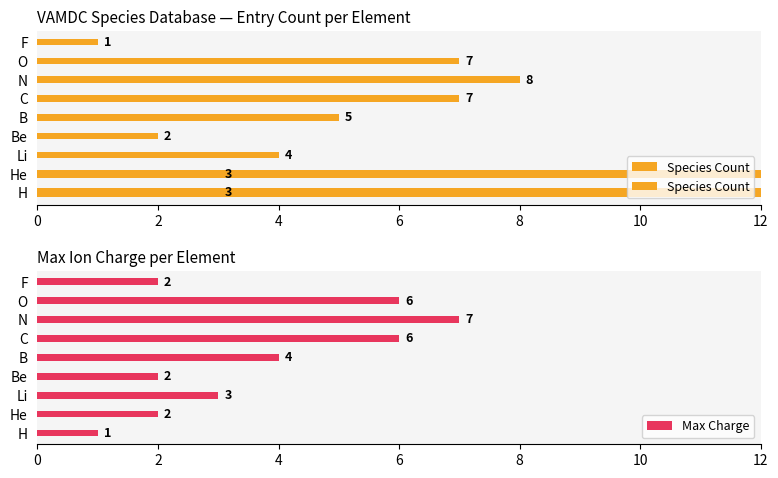

Count the Max Charge values in the range 2 to 6.

7